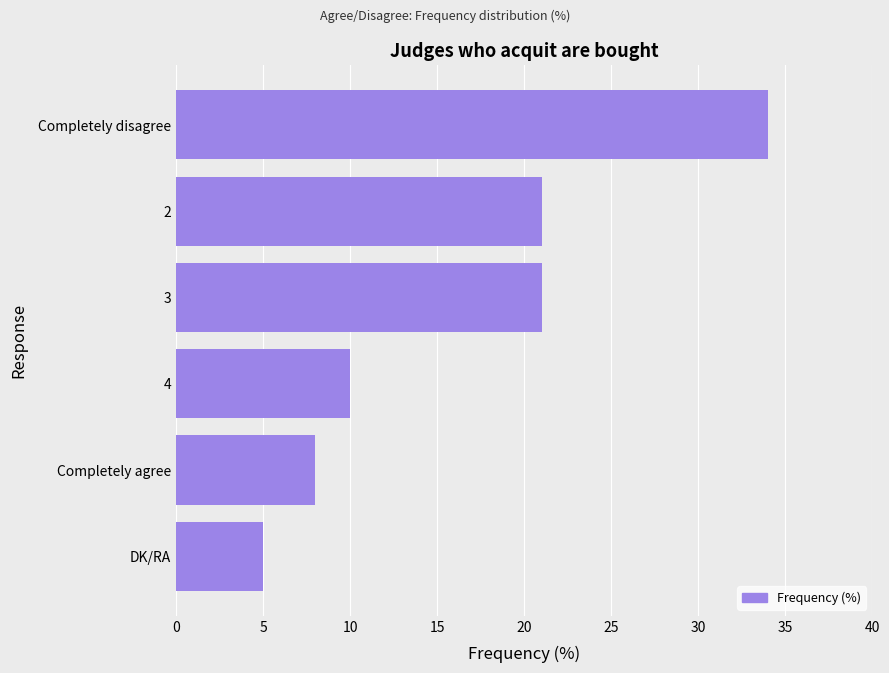

Is it true that the value at DK/RA is 7?

False